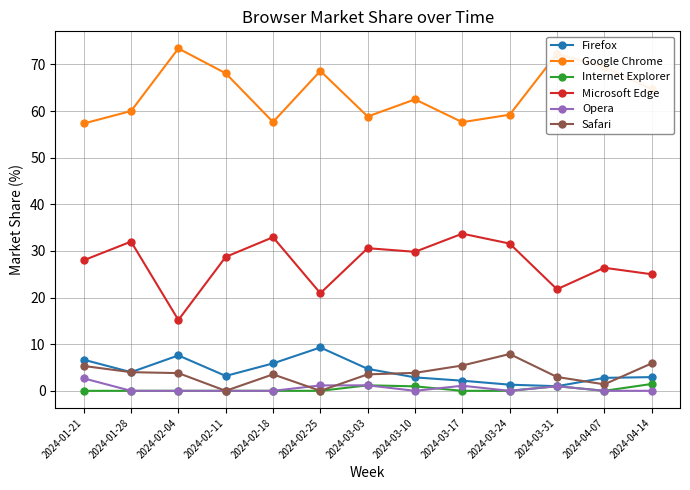

Which category has the lowest value in the Microsoft Edge series?

2024-02-04